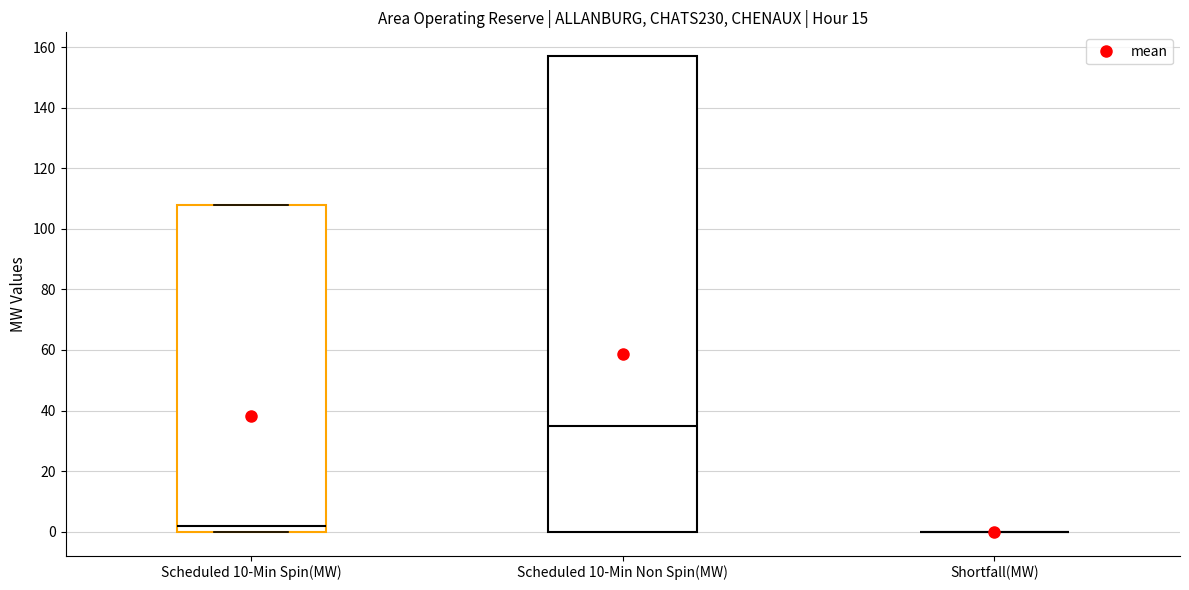

Which box is the tallest, from its lower edge to its upper edge?

Scheduled 10-Min Non Spin(MW)